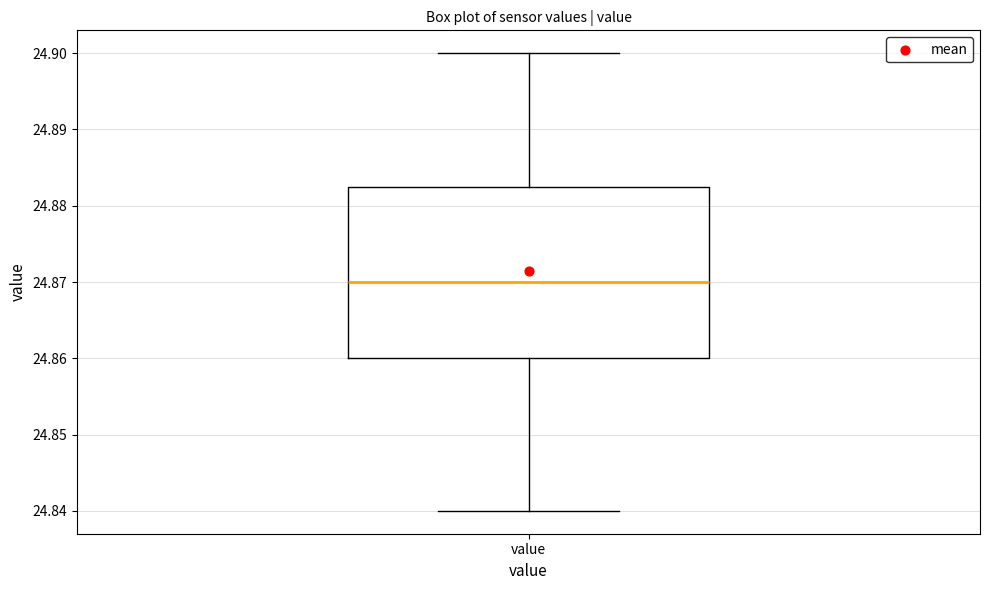

Read this box plot against the y-axis: the position of the median line, the range covered by the box, and the ends of both whiskers. The values are not printed on the chart, so give them approximately, as read against the axis.

median 24.870, box 24.860 to 24.883, whiskers 24.840 to 24.900